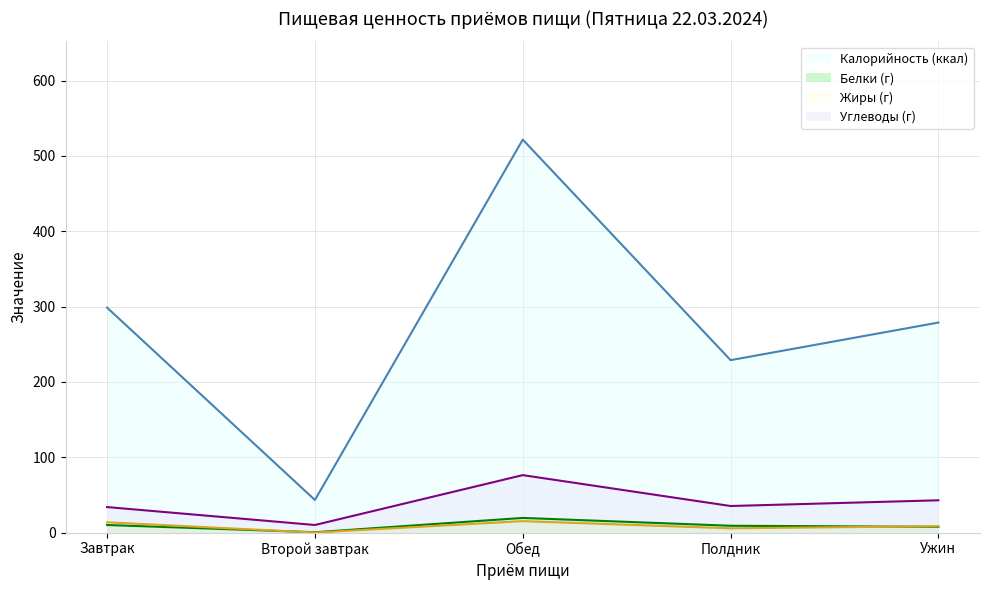

Which series has the largest total across all categories?

Калорийность (ккал)